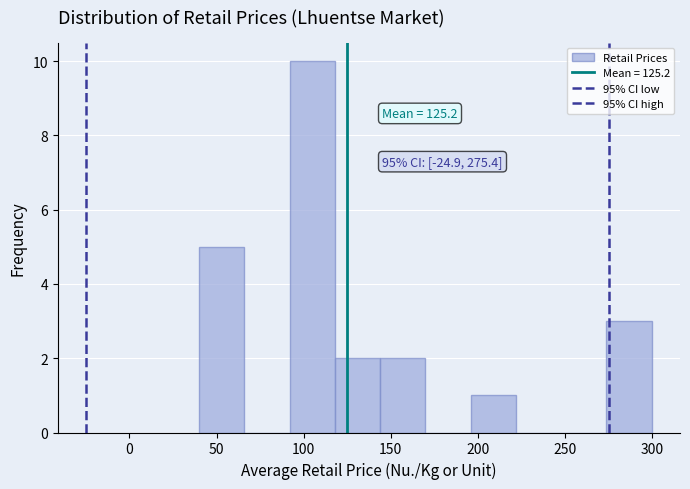

Over which range of the x-axis is the bar tallest?

92 to 118